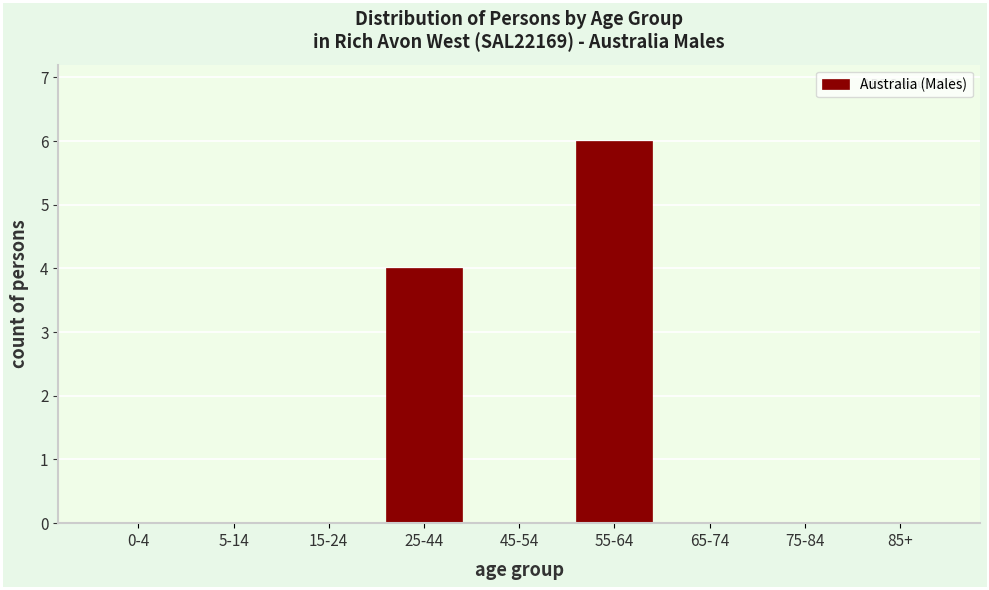

Reading left to right, extract all data points from this chart.

0-4=0	5-14=0	15-24=0	25-44=4	45-54=0	55-64=6	65-74=0	75-84=0	85+=0